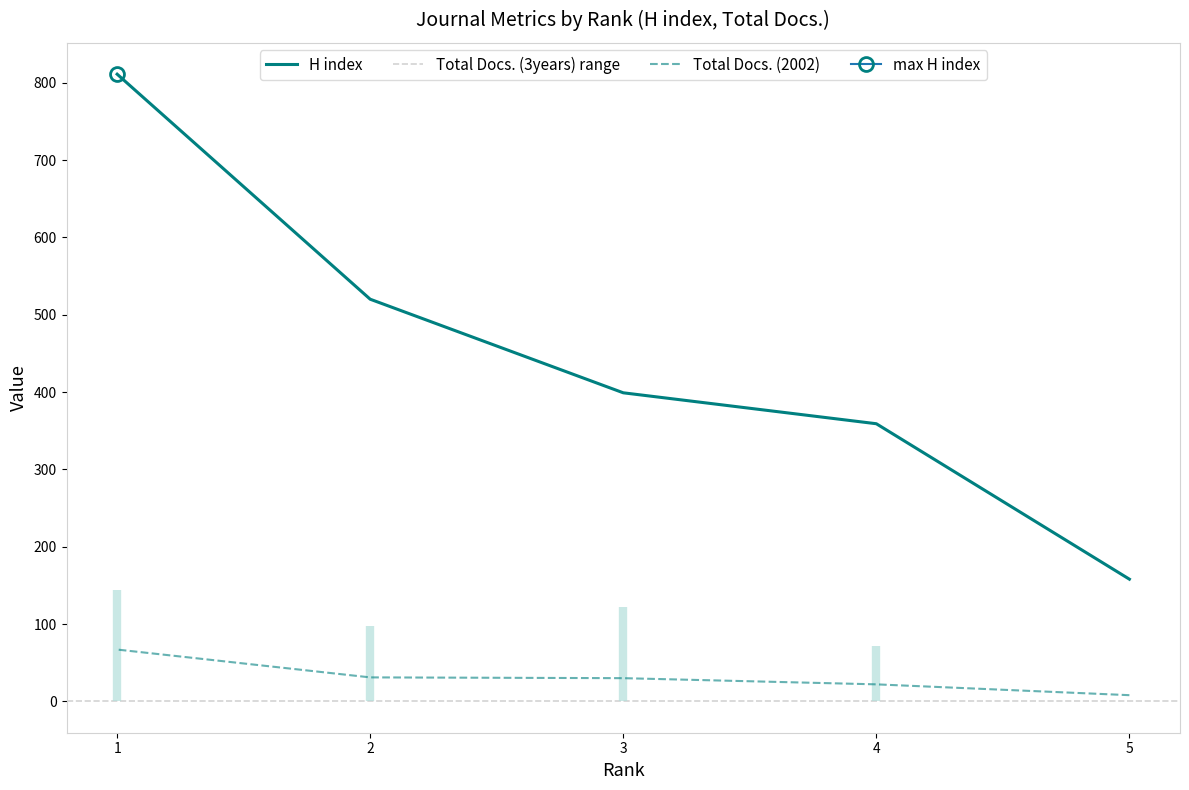

True or false: Total Docs. (2002) has a value of 36 at 4.

False